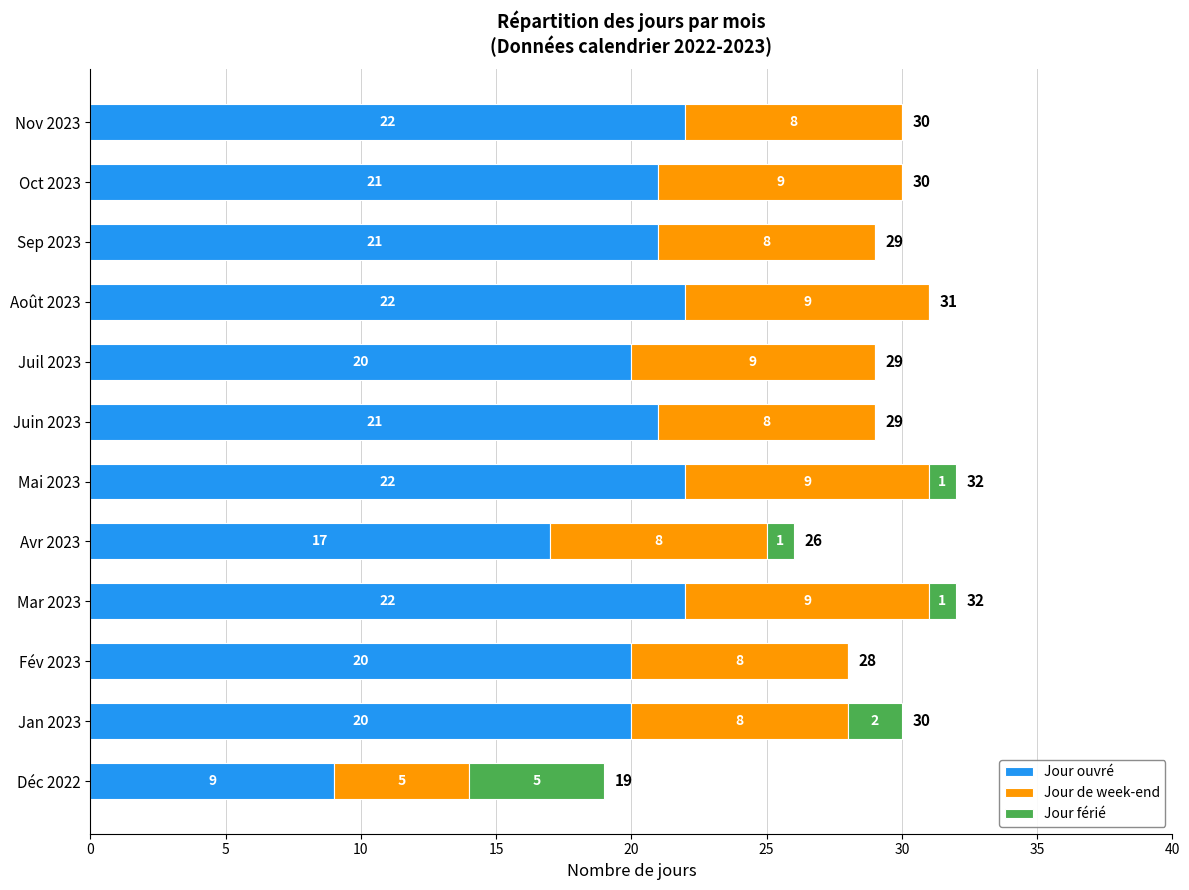

The Jour ouvré series shows 22 at Nov 2023. True or false?

True